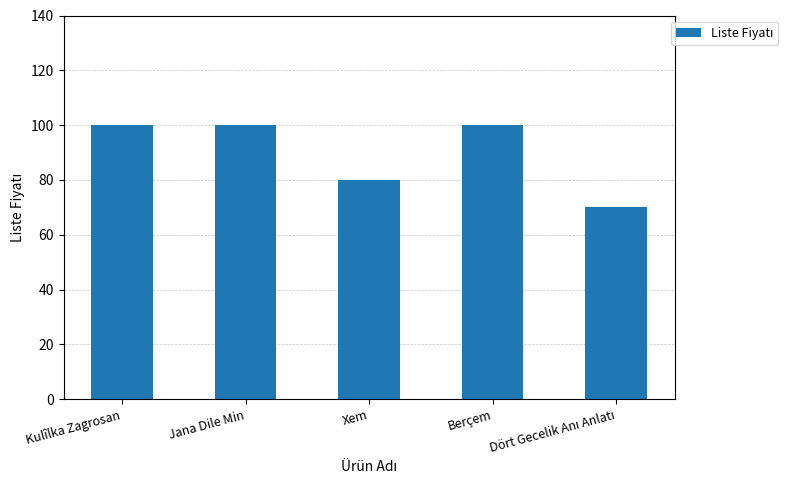

What is the average value?

90